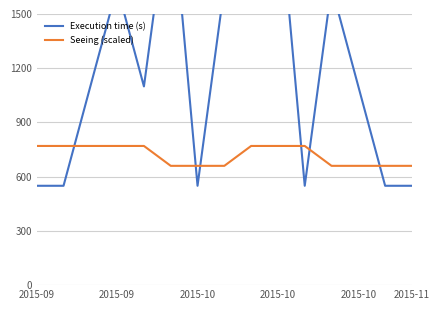

Is it true that Seeing (scaled) equals 1376.8 at 2015-09?

False